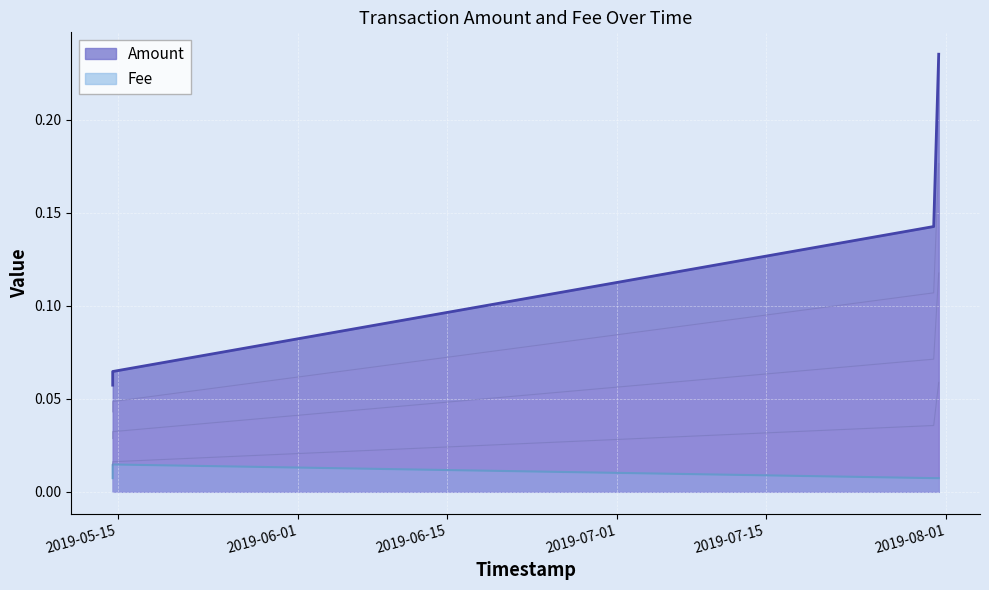

What are all the series names shown in the legend?

Amount, Fee